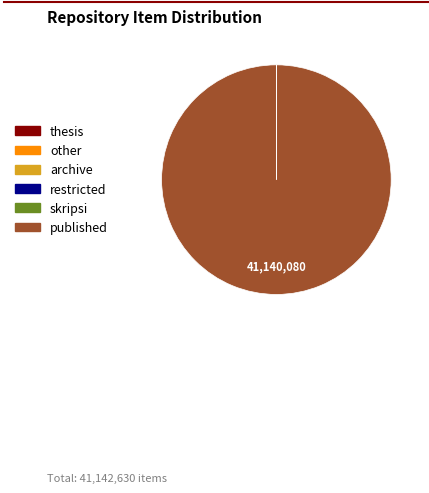

Which category has the smallest portion of the pie?

skripsi